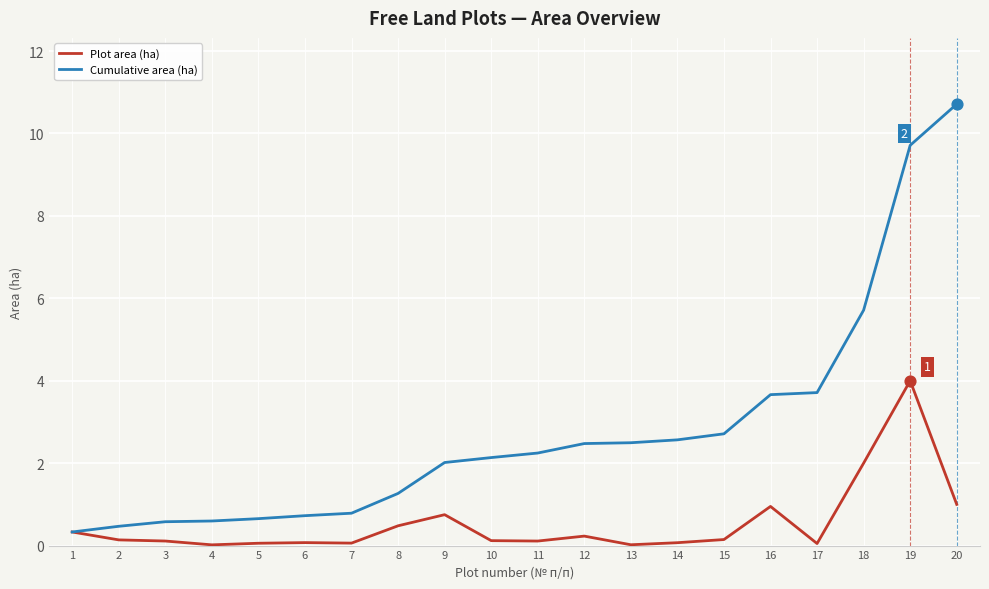

Is the value of Plot area (ha) at 15 greater than the value of Cumulative area (ha) at 10?

No